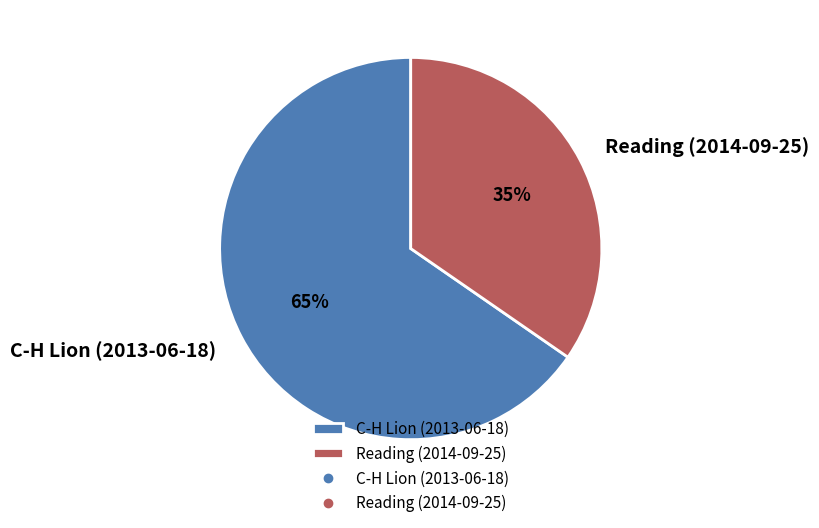

Is the sum of C-H Lion (2013-06-18) and Reading (2014-09-25) greater than half?

Yes